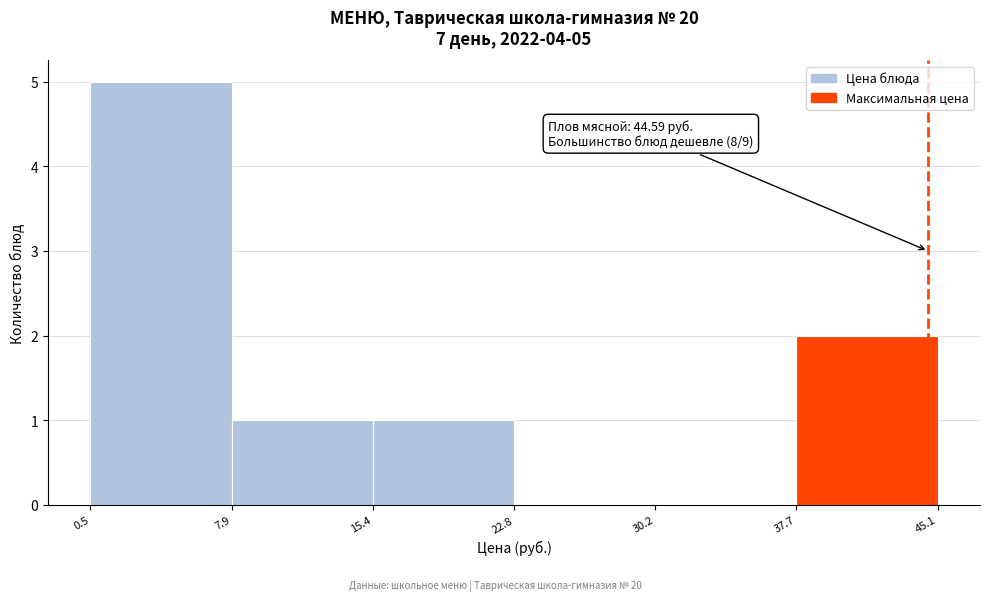

Which range on the x-axis has the tallest bar?

0.5 to 7.9